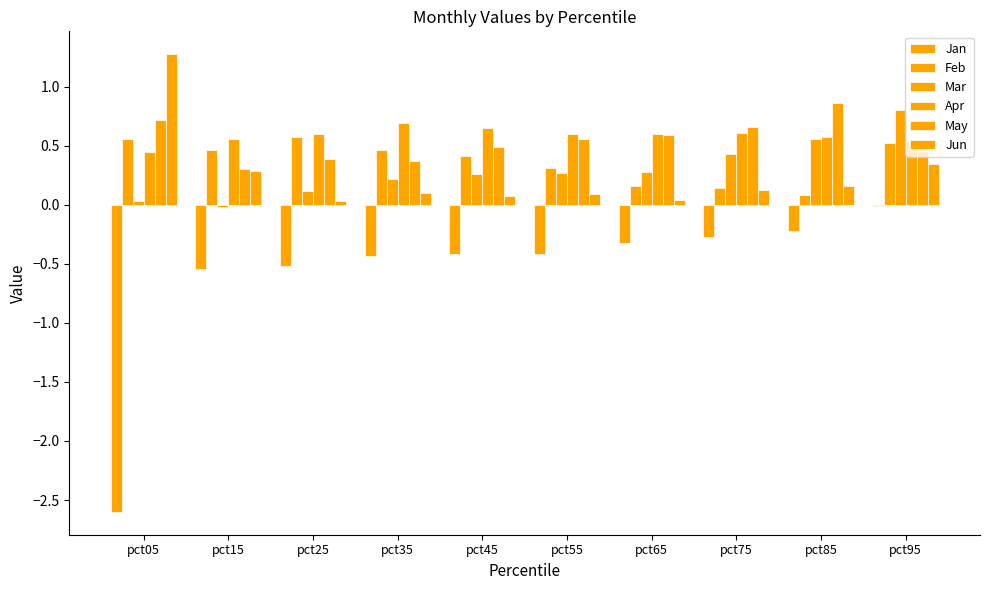

Where is Apr nearest to the value 0?

pct05